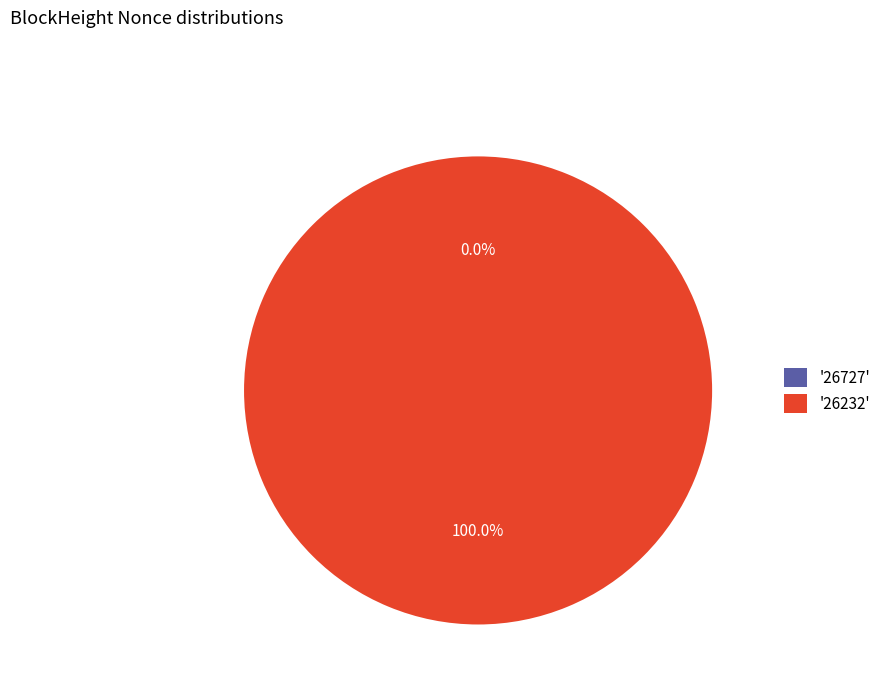

True or false: 26727 accounts for 0% of the total.

True